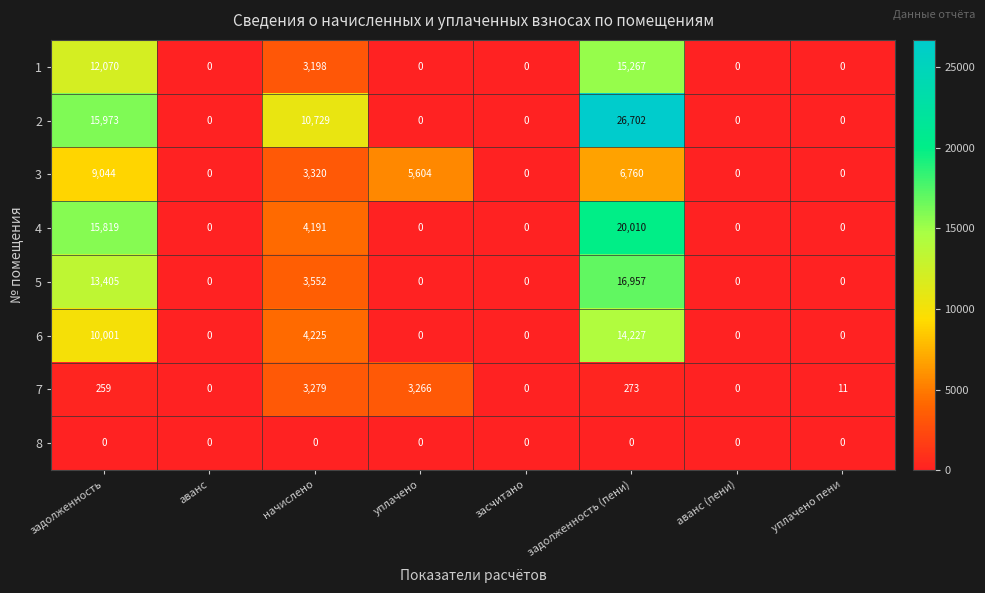

Rank the series by their maximum value, from lowest to highest.

8, 7, 3, 6, 1, 5, 4, 2